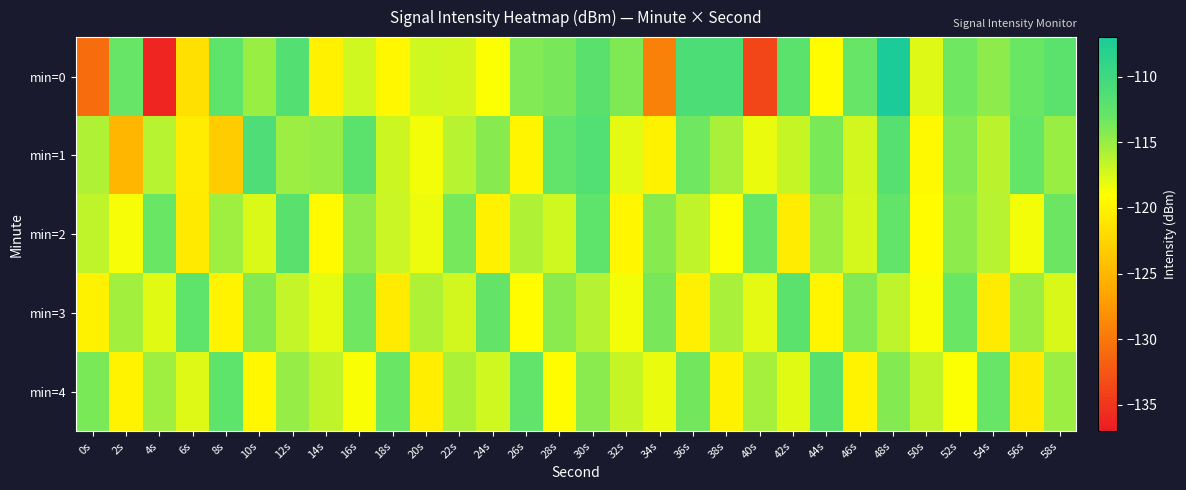

Reading left to right, extract all data points from this chart.

min=0: 0s=-130.7	2s=-113.0	4s=-136.2	6s=-121.6	8s=-112.5	10s=-115.0	12s=-111.6	14s=-120.2	16s=-117.1	18s=-119.6	20s=-117.1	22s=-117.3	24s=-118.9	26s=-114.1	28s=-113.8	30s=-112.1	32s=-113.9	34s=-129.2	36s=-111.0	38s=-111.0	40s=-133.8	42s=-112.2	44s=-119.3	46s=-113.0	48s=-107.2	50s=-117.8	52s=-113.4	54s=-114.6	56s=-113.2	58s=-112.2
min=1: 0s=-115.9	2s=-125.1	4s=-116.2	6s=-120.6	8s=-123.2	10s=-111.2	12s=-115.1	14s=-114.9	16s=-112.2	18s=-117.0	20s=-118.5	22s=-116.2	24s=-114.3	26s=-119.8	28s=-112.7	30s=-111.5	32s=-117.9	34s=-120.1	36s=-113.4	38s=-115.6	40s=-118.2	42s=-116.8	44s=-113.9	46s=-117.3	48s=-111.7	50s=-119.5	52s=-114.1	54s=-116.3	56s=-112.9	58s=-115.0
min=2: 0s=-116.5	2s=-118.7	4s=-113.2	6s=-120.8	8s=-115.3	10s=-117.6	12s=-112.1	14s=-119.4	16s=-114.7	18s=-116.9	20s=-118.3	22s=-113.6	24s=-120.2	26s=-115.8	28s=-117.1	30s=-112.4	32s=-119.7	34s=-114.3	36s=-116.6	38s=-118.9	40s=-113.0	42s=-120.5	44s=-115.1	46s=-117.4	48s=-112.7	50s=-119.2	52s=-114.6	54s=-116.2	56s=-118.6	58s=-113.3
min=3: 0s=-120.1	2s=-115.4	4s=-117.8	6s=-112.5	8s=-119.9	10s=-114.2	12s=-116.7	14s=-118.1	16s=-113.4	18s=-120.6	20s=-115.9	22s=-117.2	24s=-112.8	26s=-119.3	28s=-114.5	30s=-116.1	32s=-118.5	34s=-113.7	36s=-120.3	38s=-115.6	40s=-117.9	42s=-112.2	44s=-119.8	46s=-114.1	48s=-116.4	50s=-118.8	52s=-113.1	54s=-120.7	56s=-115.2	58s=-117.5
min=4: 0s=-113.8	2s=-120.0	4s=-115.3	6s=-117.7	8s=-112.4	10s=-119.6	12s=-114.9	14s=-116.5	16s=-118.8	18s=-113.2	20s=-120.4	22s=-115.7	24s=-117.1	26s=-112.7	28s=-119.2	30s=-114.4	32s=-116.8	34s=-118.2	36s=-113.5	38s=-120.1	40s=-115.5	42s=-117.8	44s=-112.1	46s=-119.9	48s=-114.2	50s=-116.6	52s=-118.9	54s=-113.0	56s=-120.8	58s=-115.1